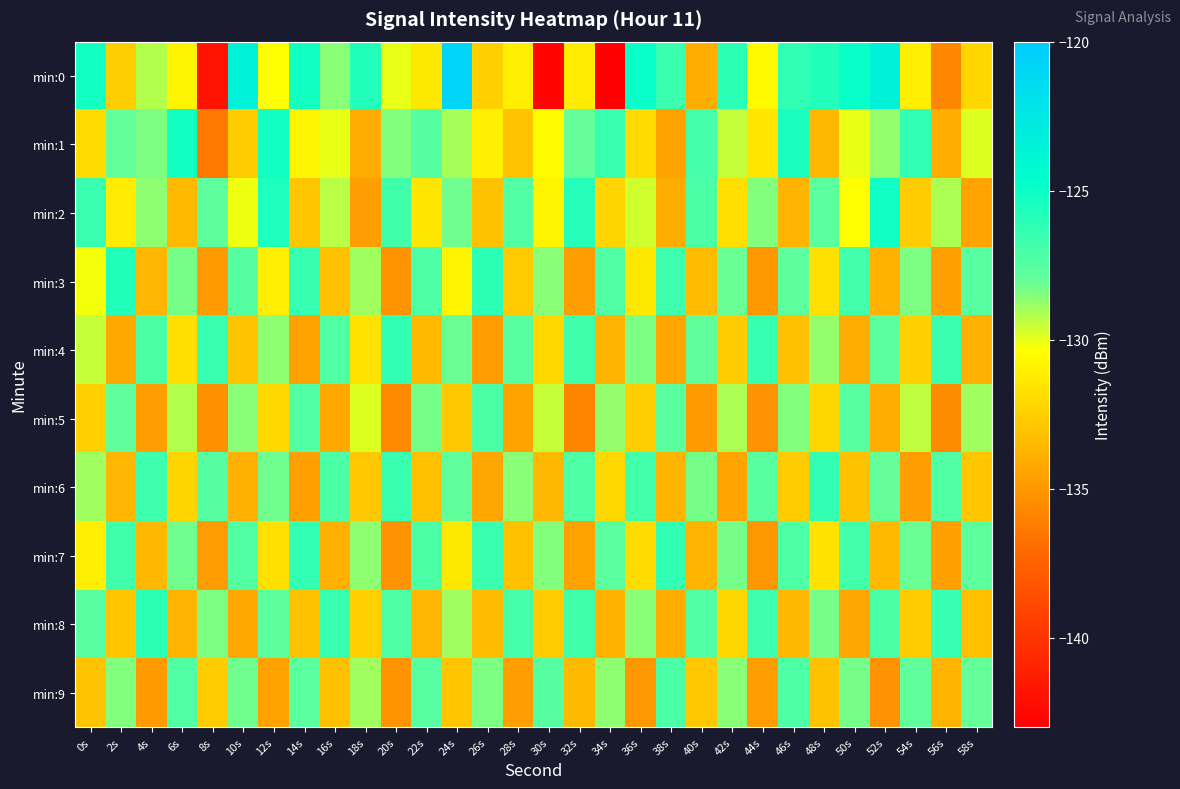

Which series has the widest spread of values?

min:0